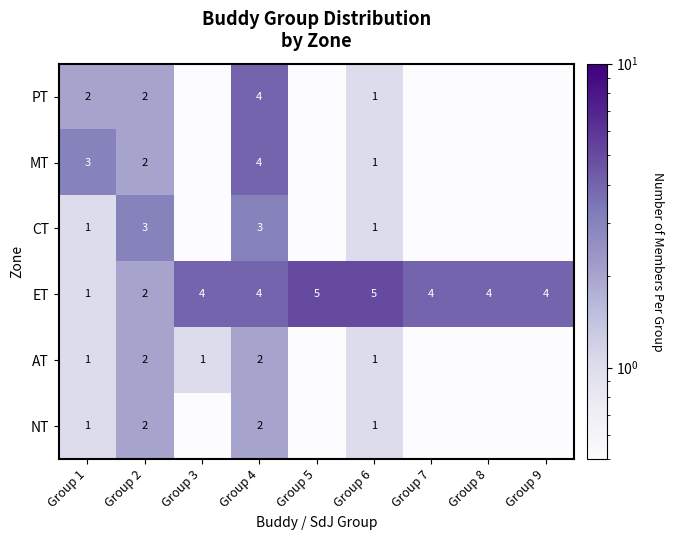

The ET series shows 2.9 at Group 2. True or false?

False